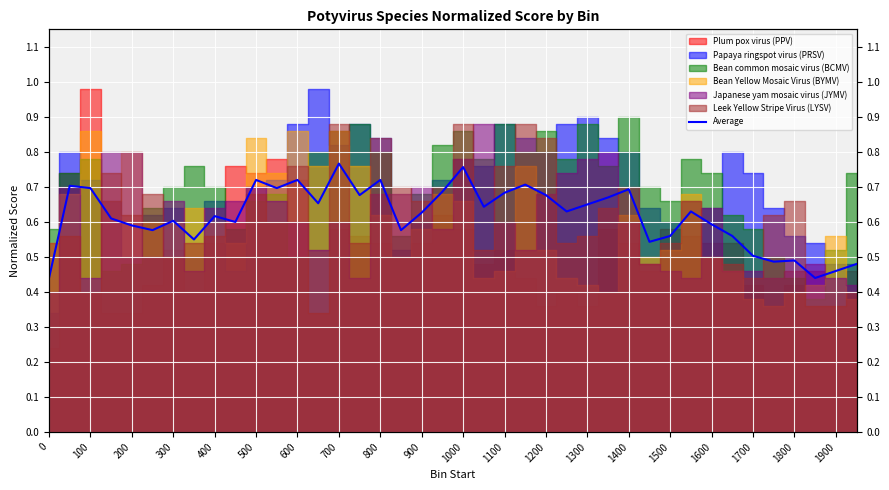

Which has a higher value, 31 or 36?

31